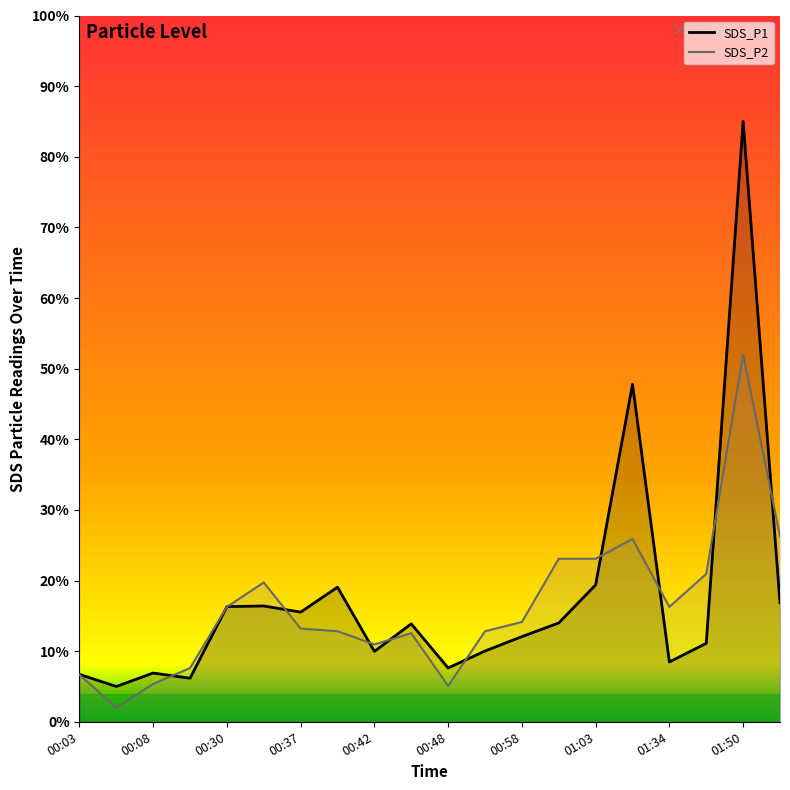

At which category is the sum across all series the highest?

01:50